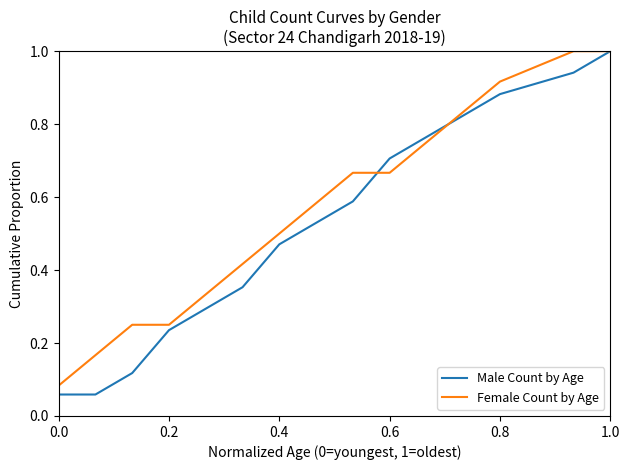

What is the highest value of the Male Count by Age series?

1.0